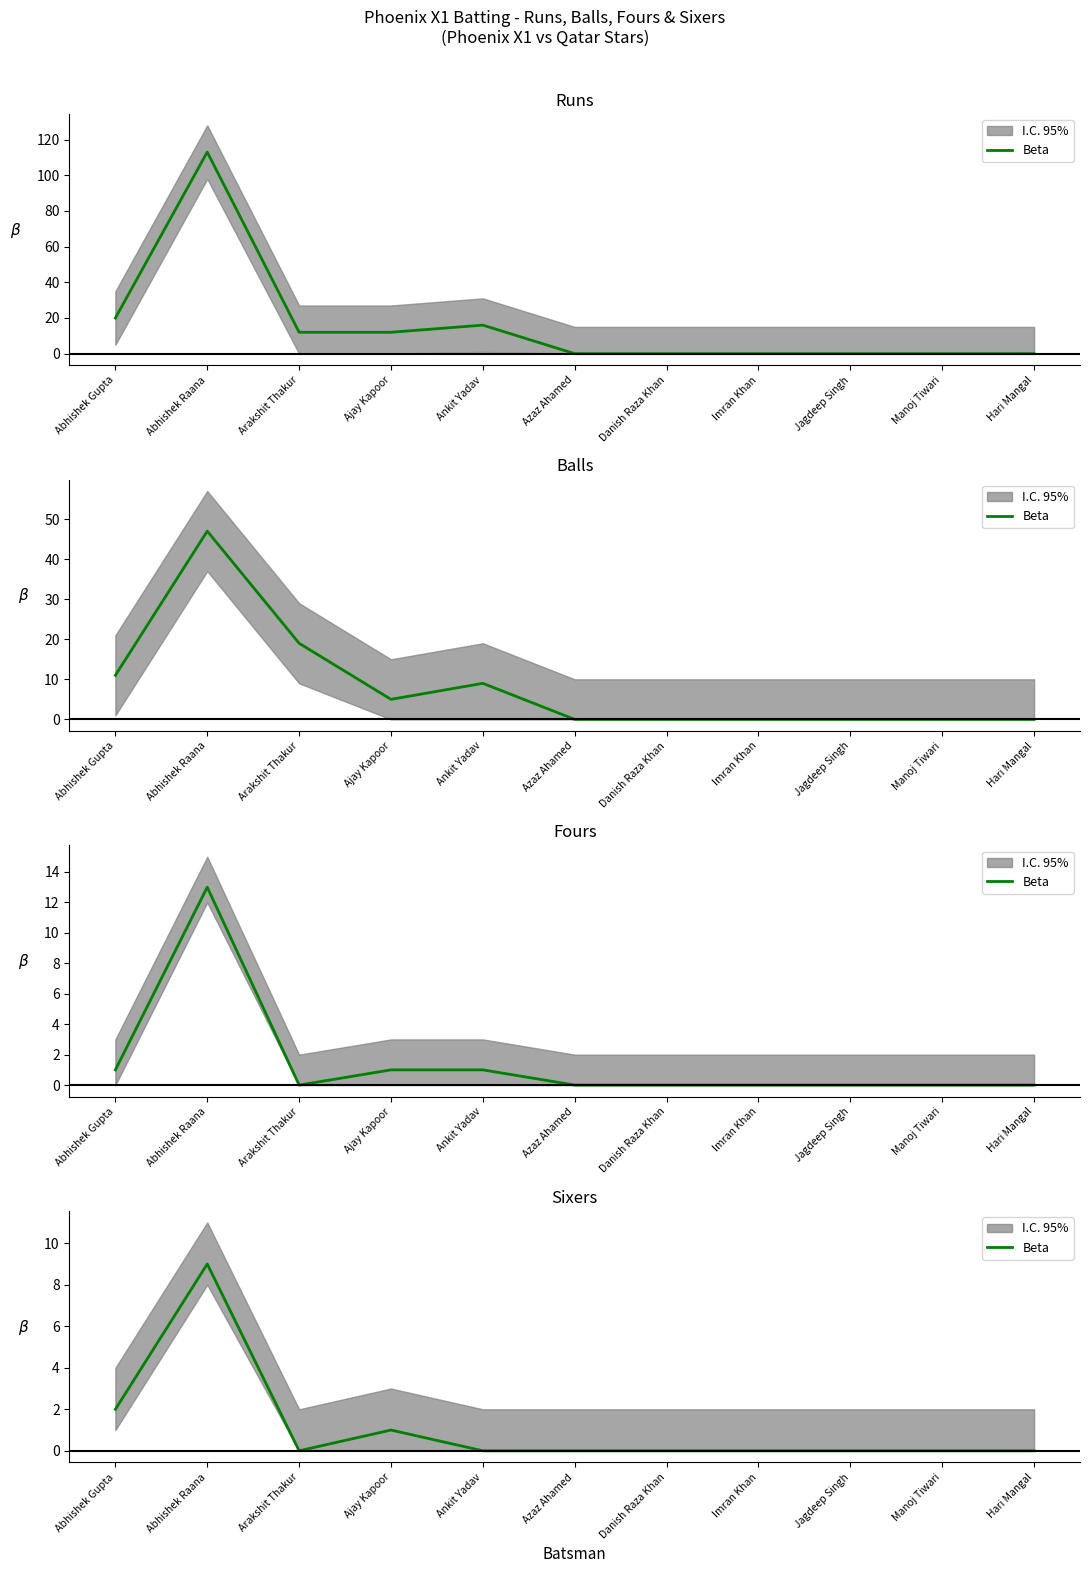

Is it true that the value at Jagdeep Singh is -5?

False